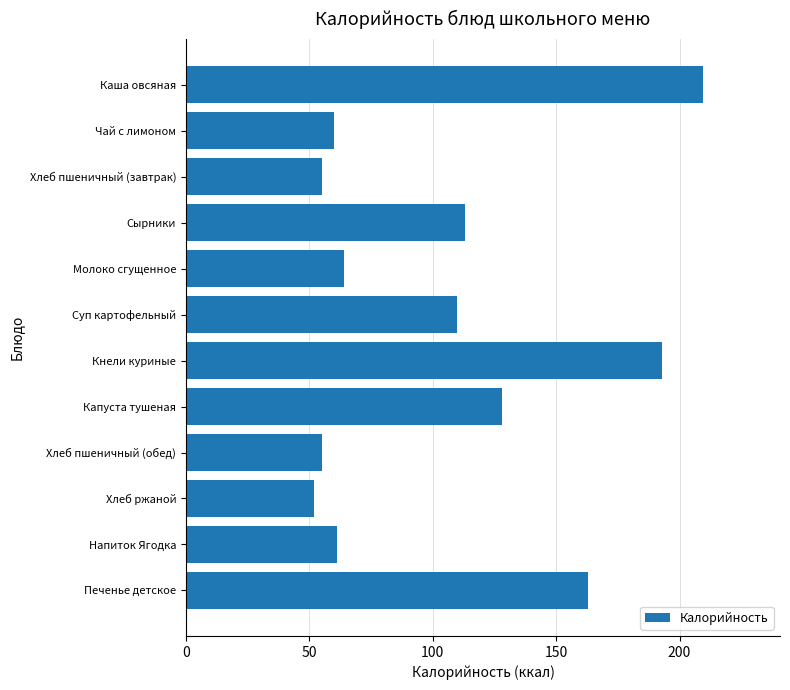

Approximately how many times larger is the value at Каша овсяная compared to Молоко сгущенное?

3.3